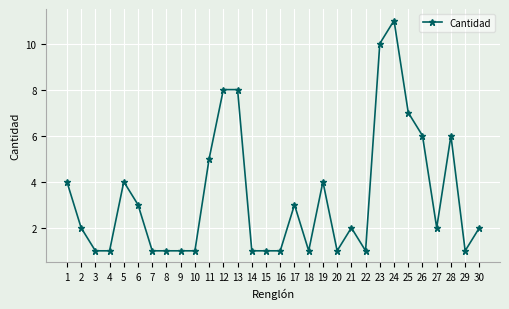

What is the minimum value shown in the chart?

1